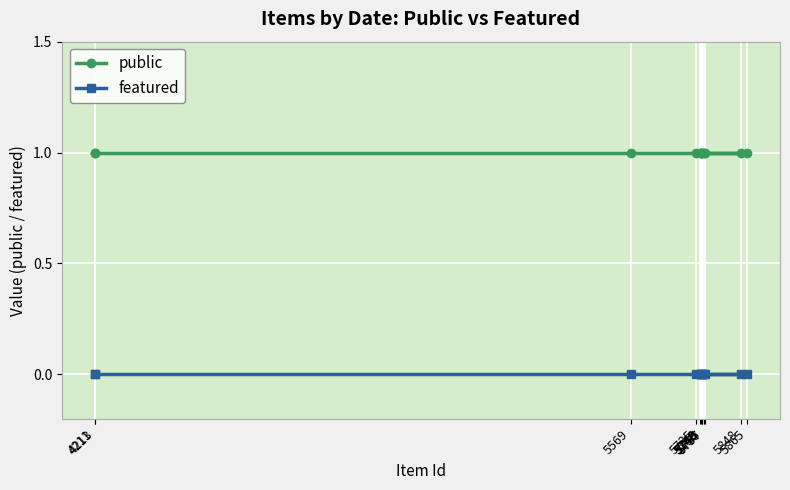

How many lines are shown in the chart?

2